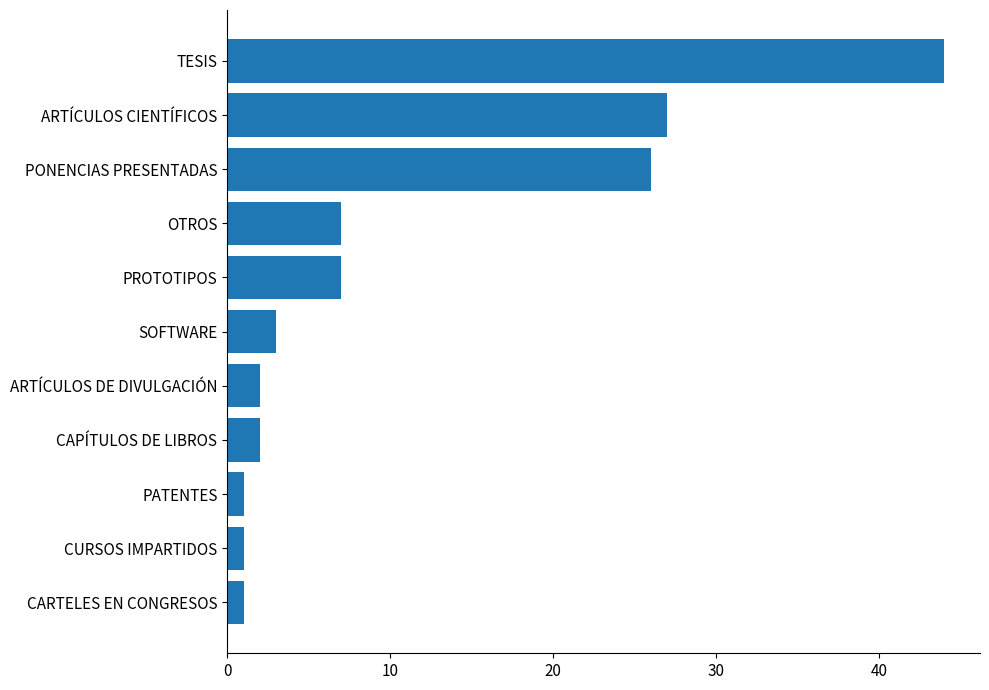

At which label is the value closest to 22?

PONENCIAS PRESENTADAS